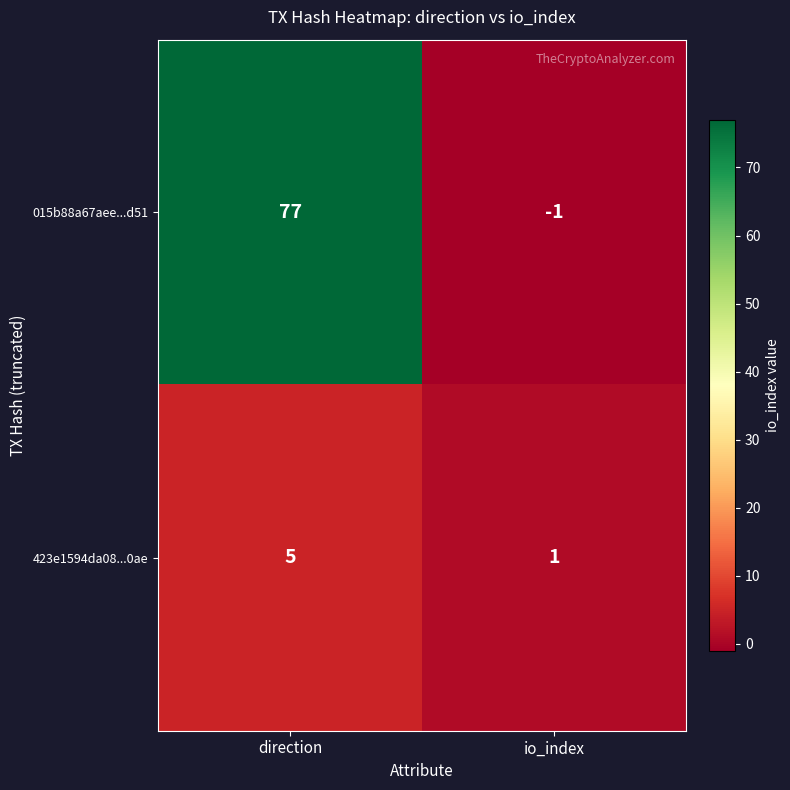

What is the maximum value shown in the chart?

77